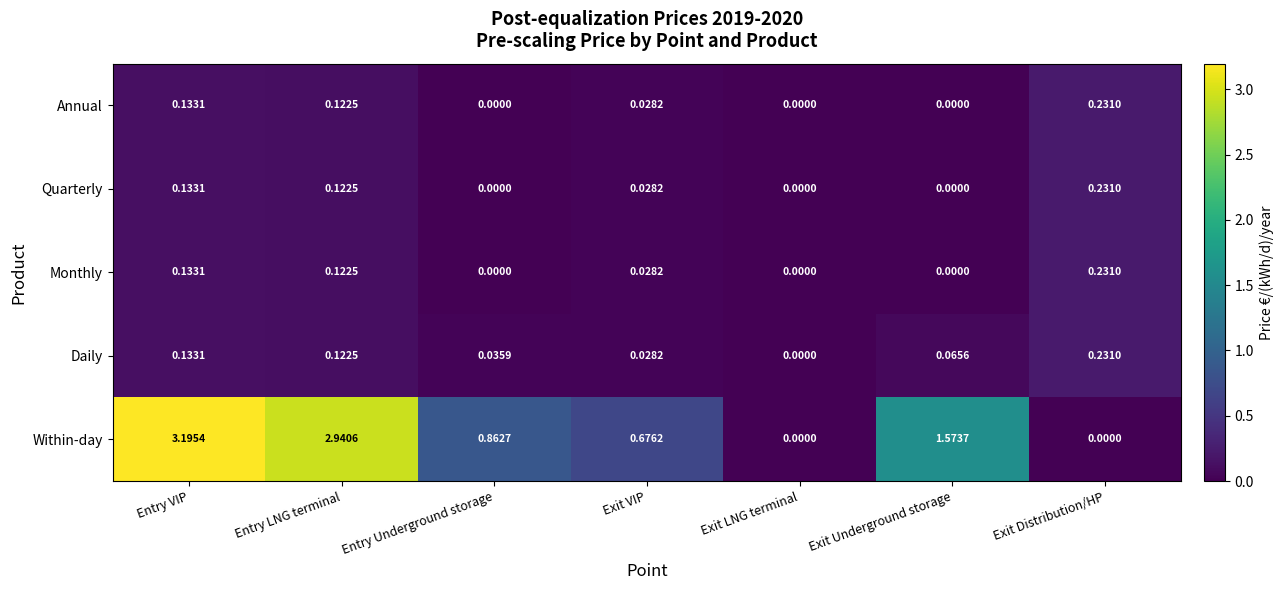

Is the value of Annual at Exit LNG terminal greater than the value of Monthly at Entry LNG terminal?

No